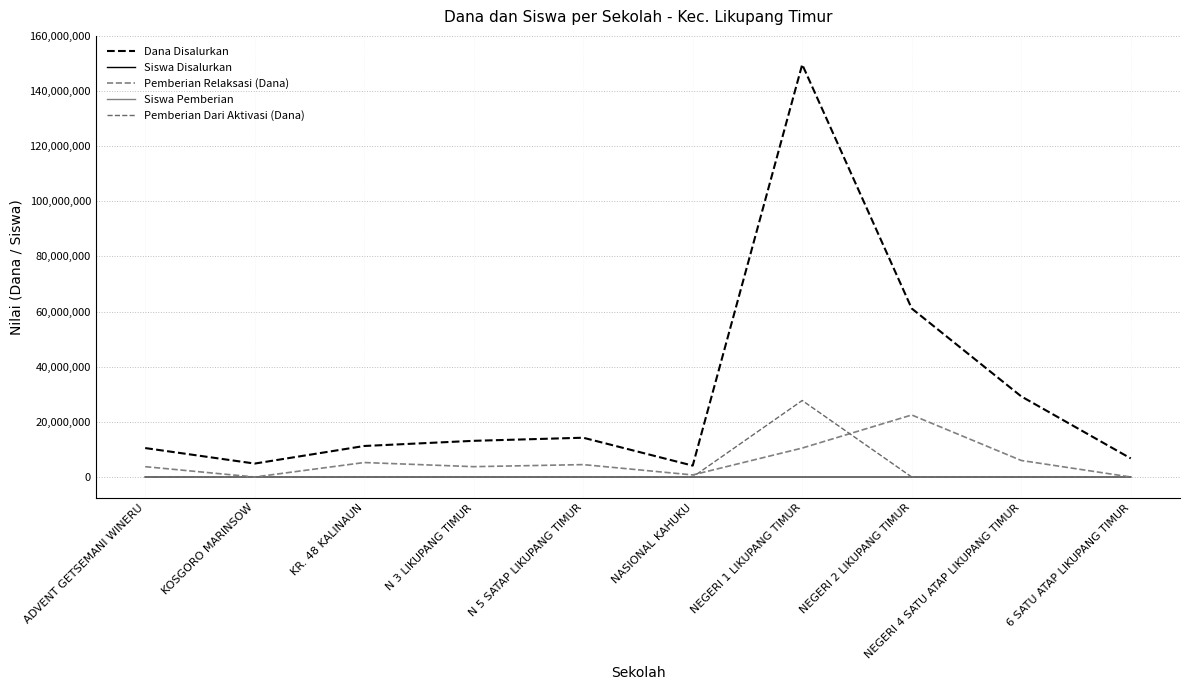

What is the total value across all series at KOSGORO MARINSOW?

4875020